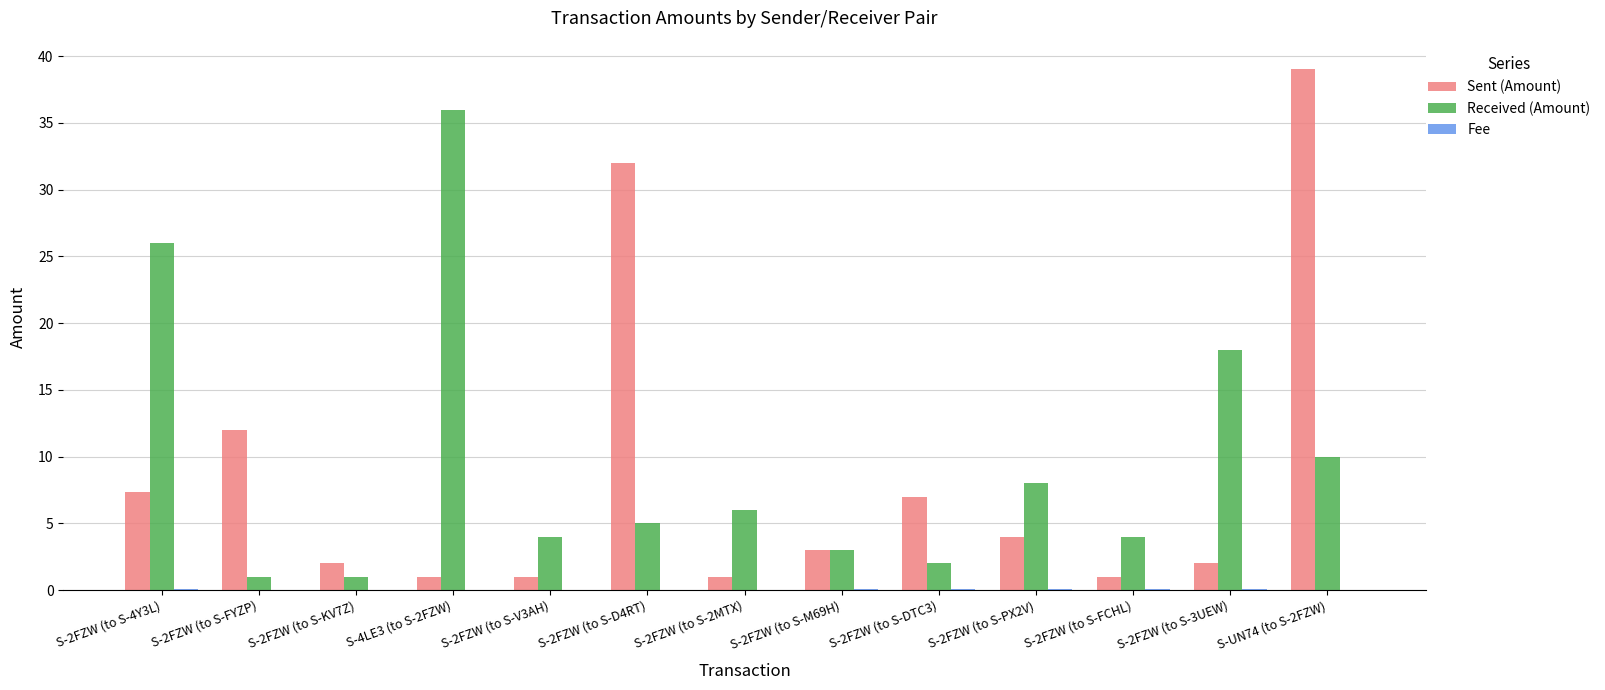

At which category is the sum across all series the highest?

S-UN74 (to S-2FZW)